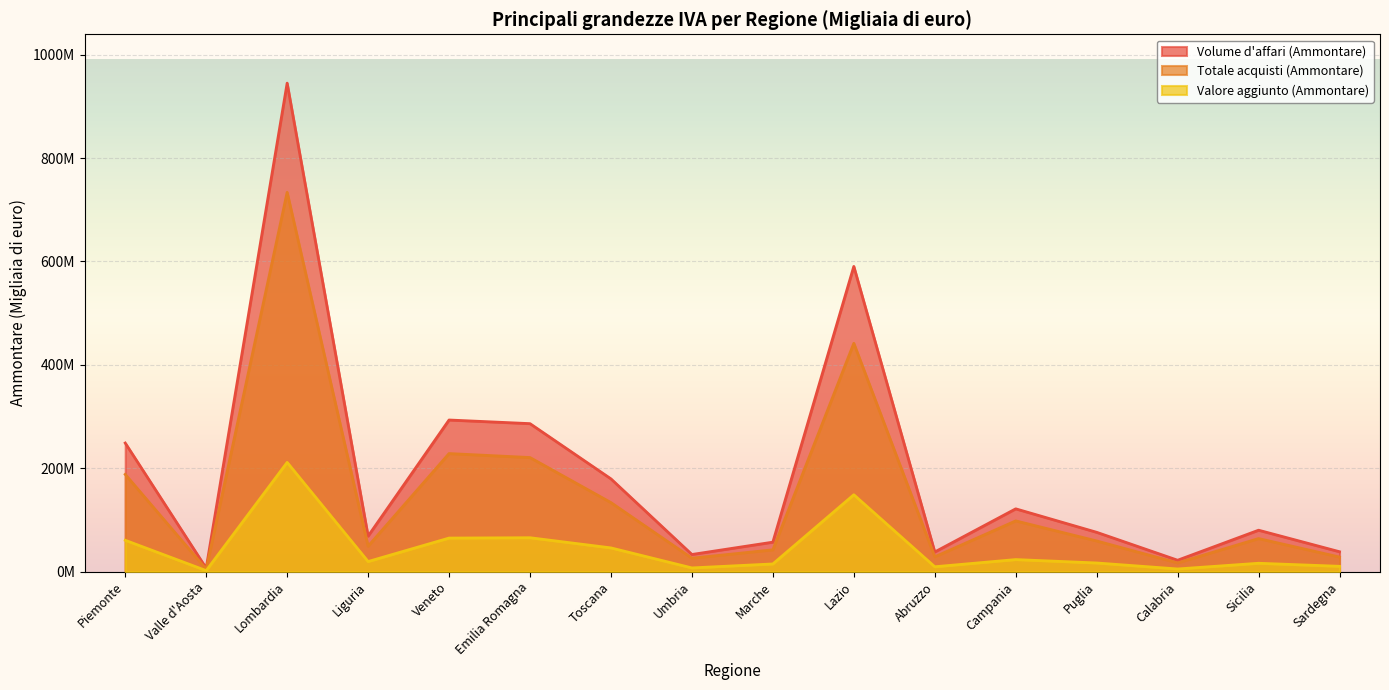

How many series are shown in this chart?

3